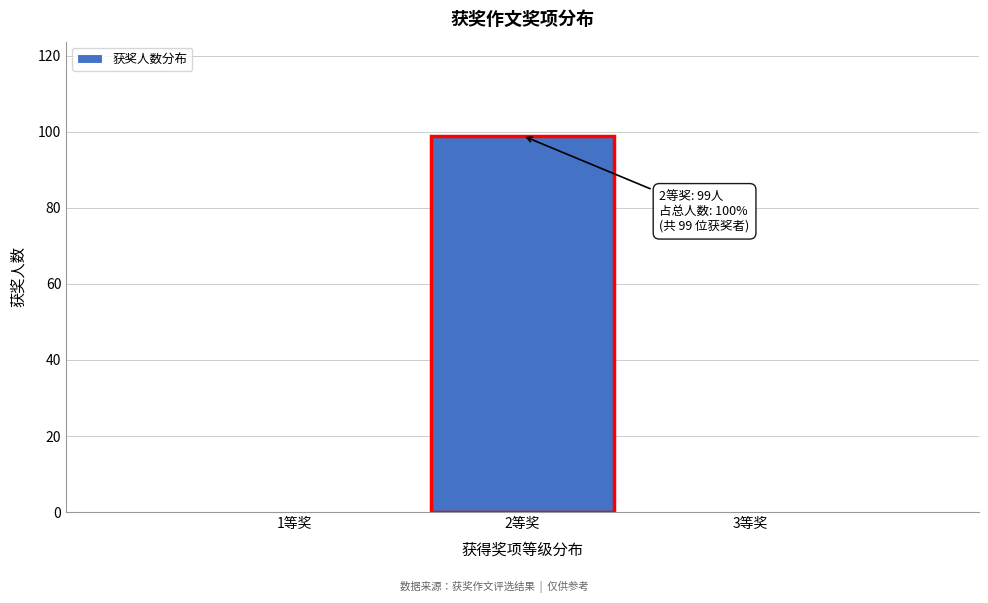

Reading left to right, transcribe all the data shown in this chart.

1等奖=0	2等奖=99	3等奖=0